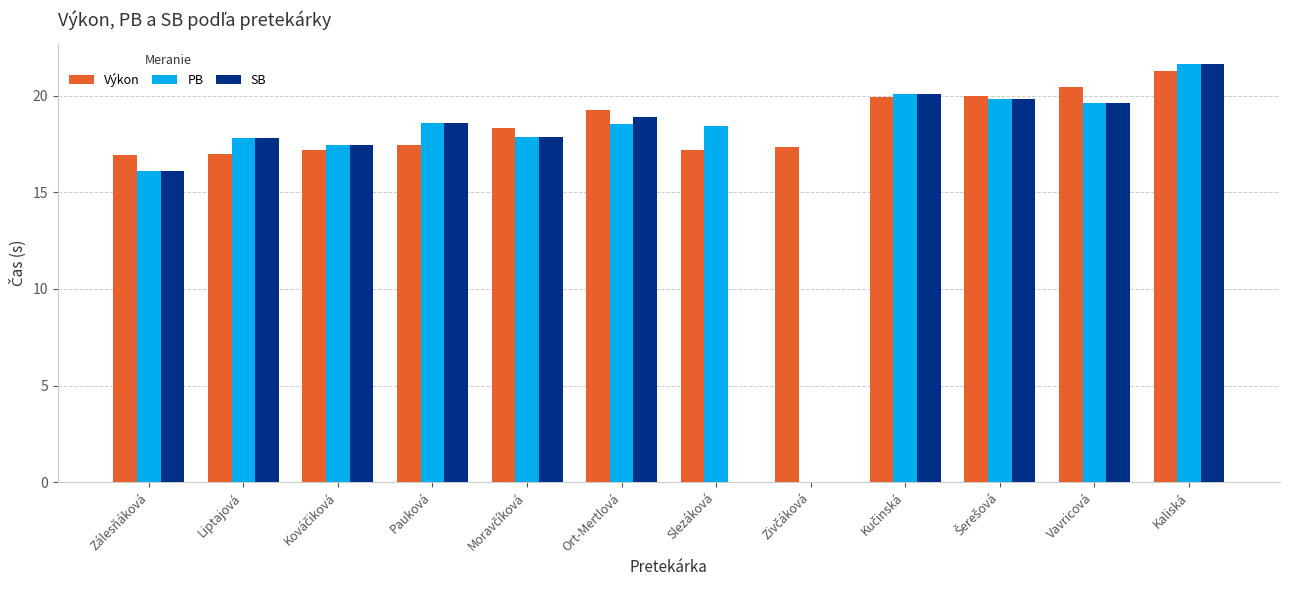

Are the bars grouped side by side (vs. stacked)?

Yes